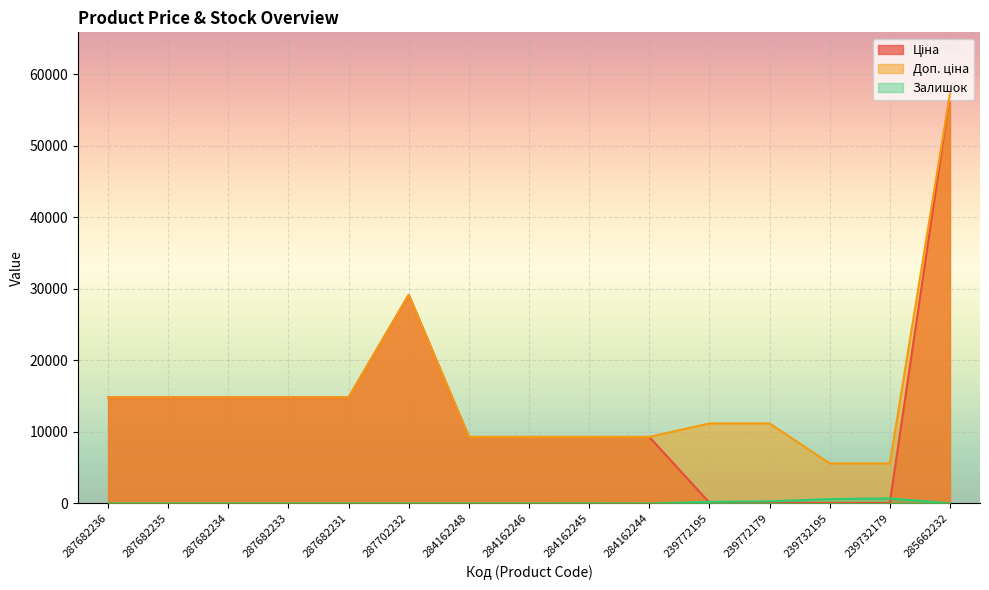

The Залишок series shows 702.0 at 239732179. True or false?

True